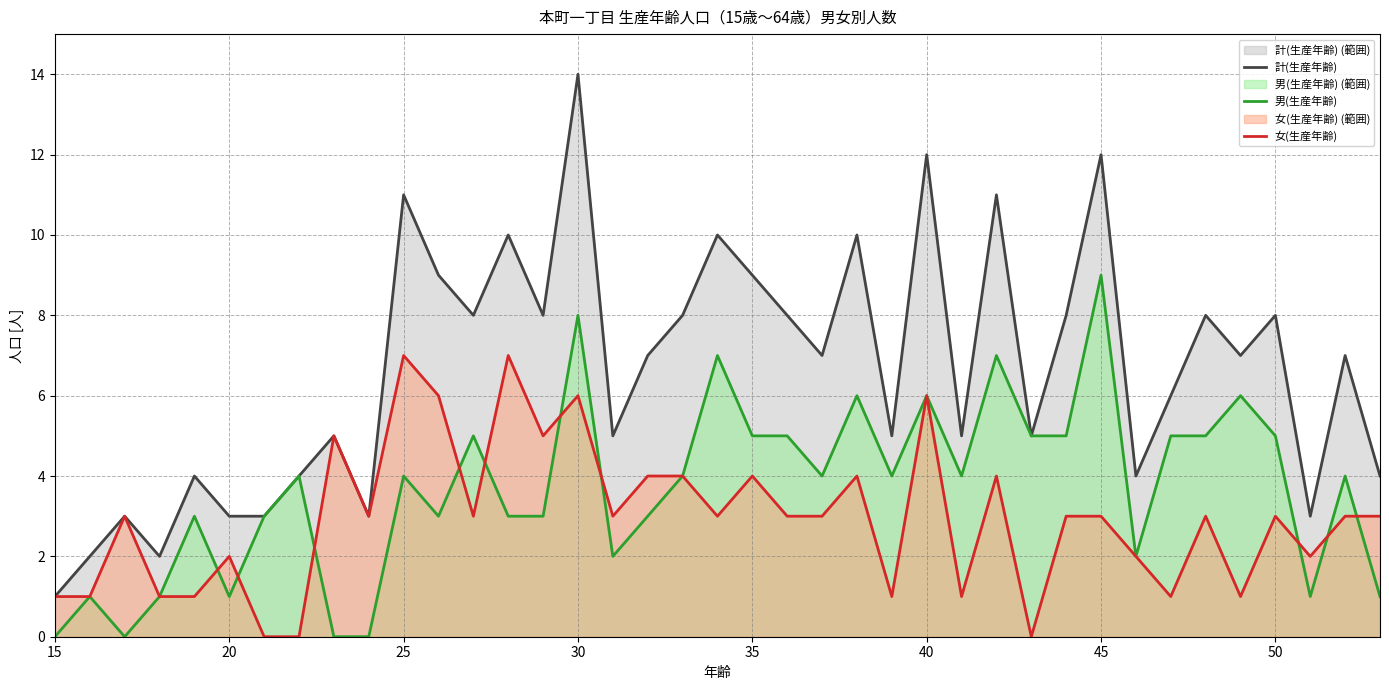

What is the maximum value for 計(生産年齢)?

14